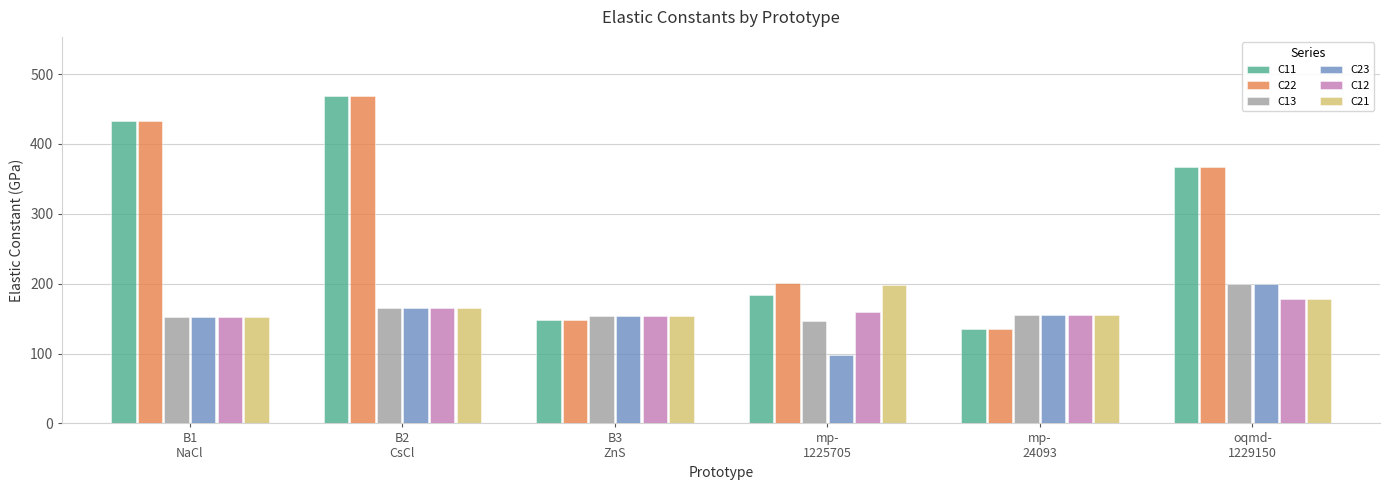

The value of C13 at oqmd-
1229150 is 199.0. True or false?

True